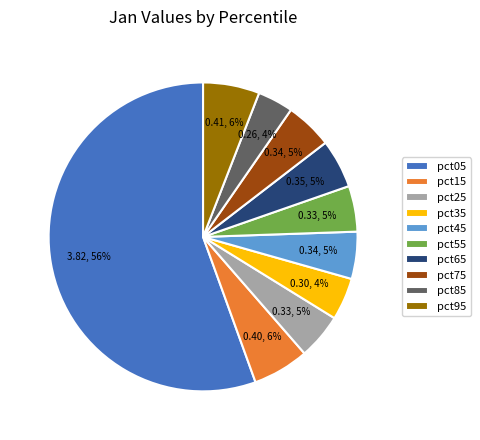

To the nearest percent, what is the average slice percentage?

10%